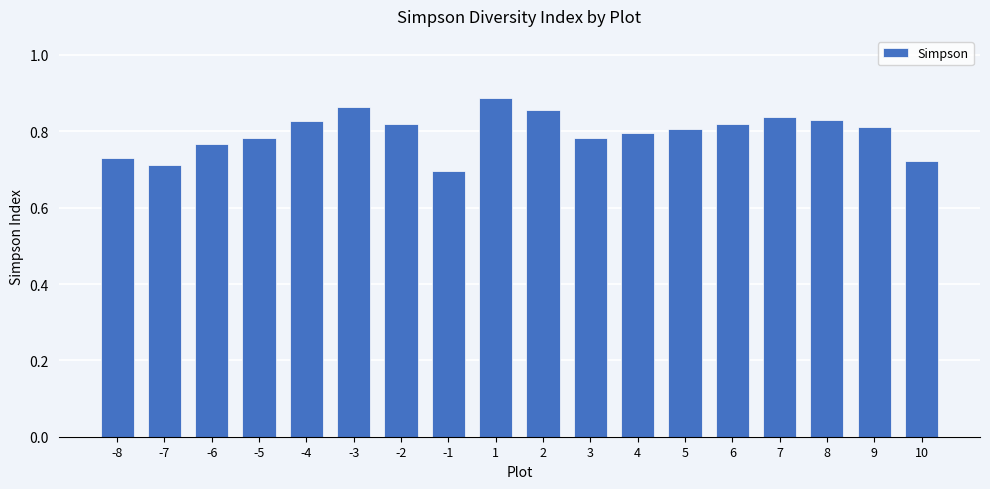

How many values are between 0 and 1?

18